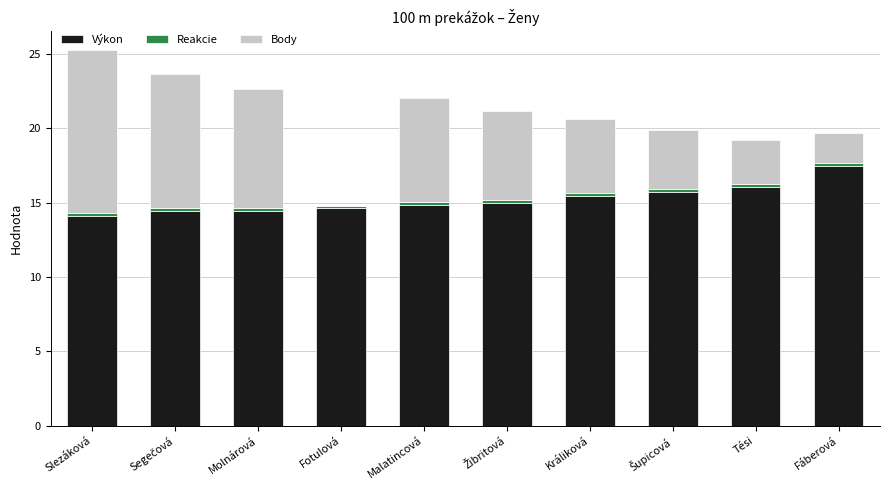

The Výkon series shows 23.8 at Slezáková. True or false?

False